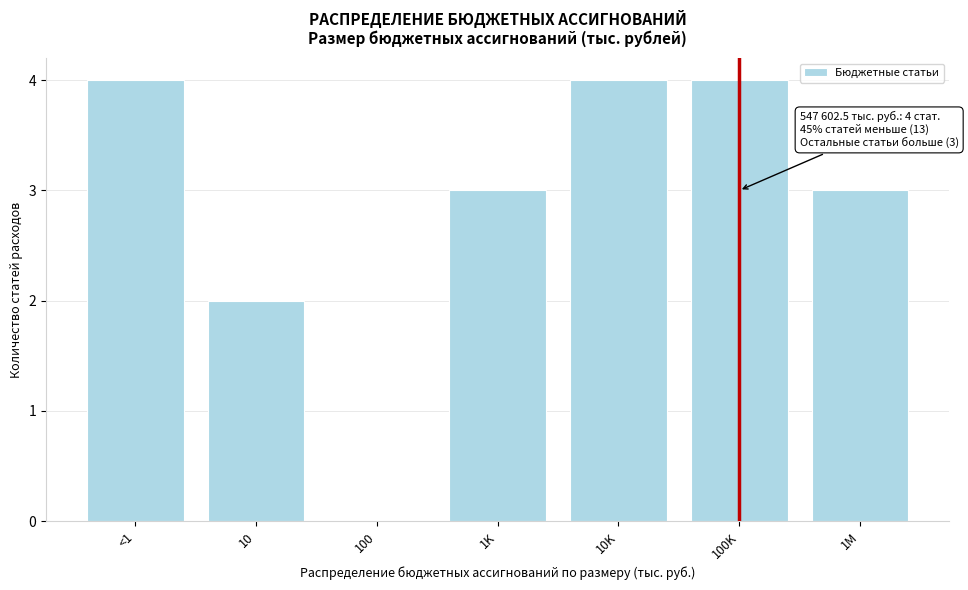

Reading left to right, list all the values displayed in this chart.

<1=4	10=2	100=0	1K=3	10K=4	100K=4	1M=3